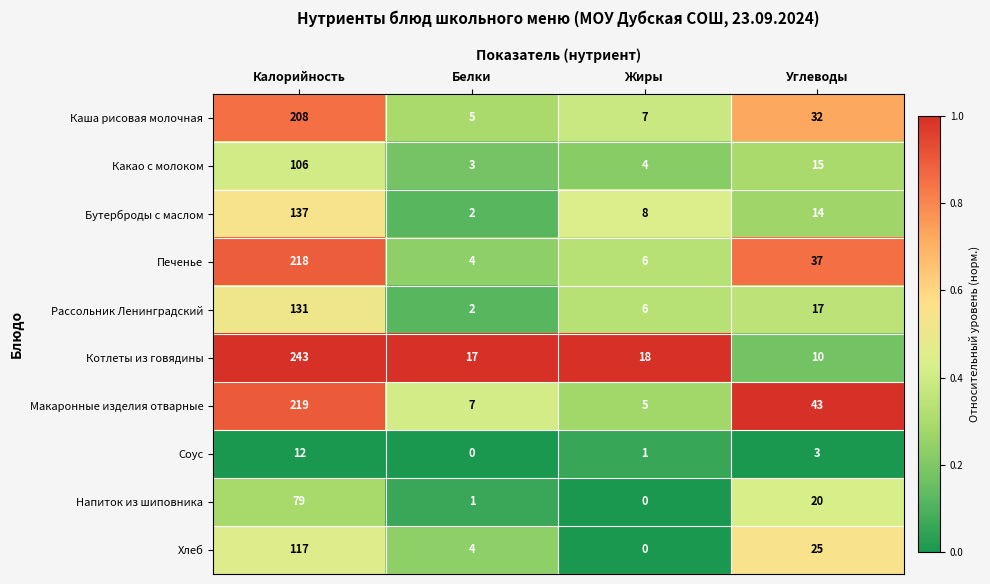

Which series changed the most between Калорийность and Жиры?

Котлеты из говядины